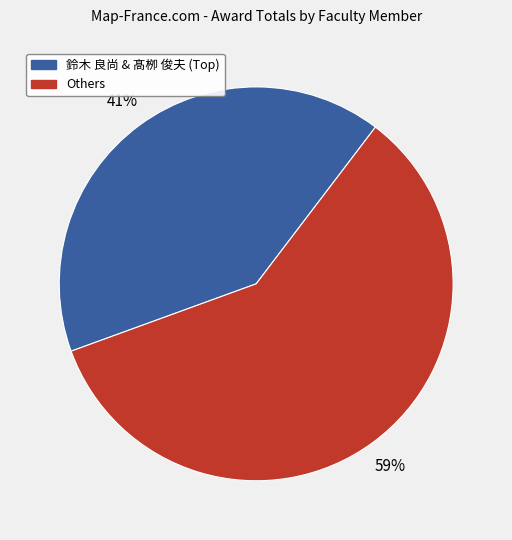

Is there any slice that represents more than half of the pie?

Yes